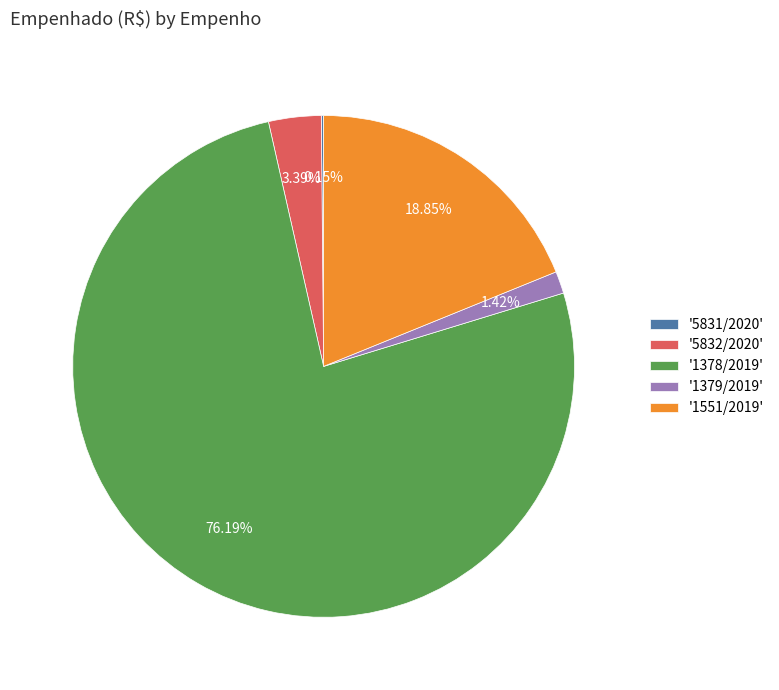

Which has a higher value, '1551/2019' or '1378/2019'?

'1378/2019'